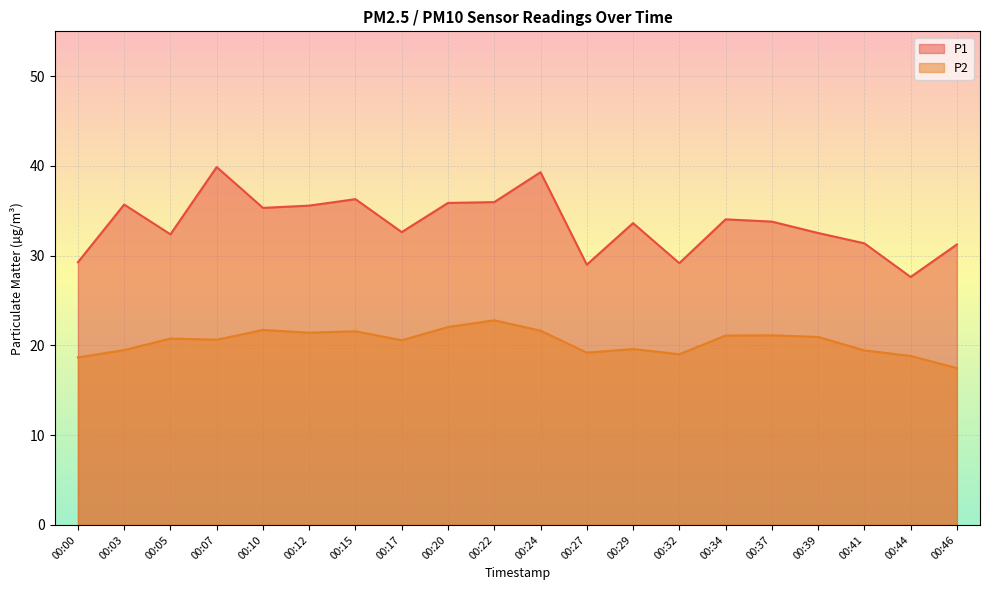

List the series in order of their overall mean, lowest first.

P2, P1